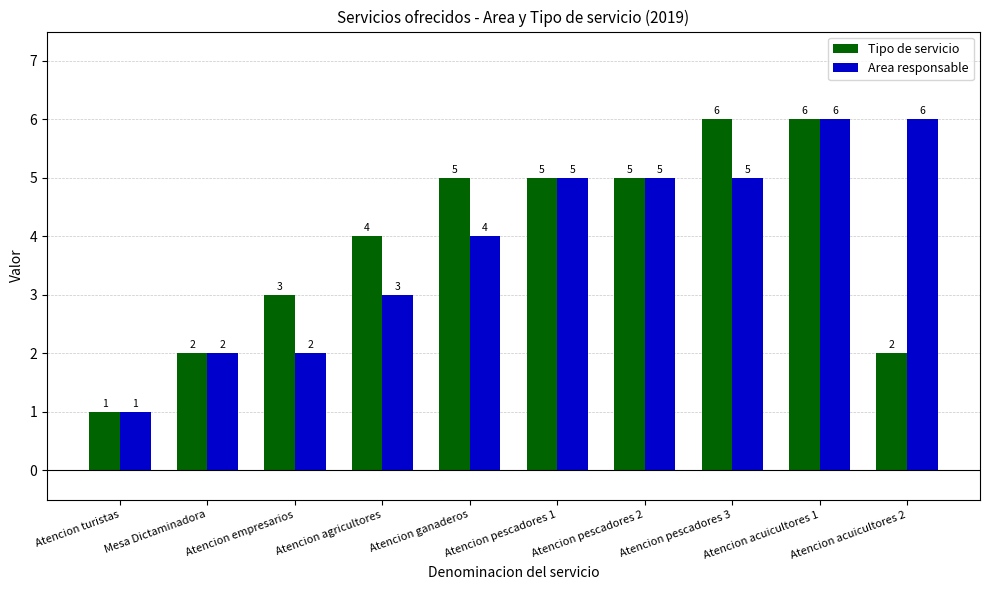

How many bars are there in total?

20